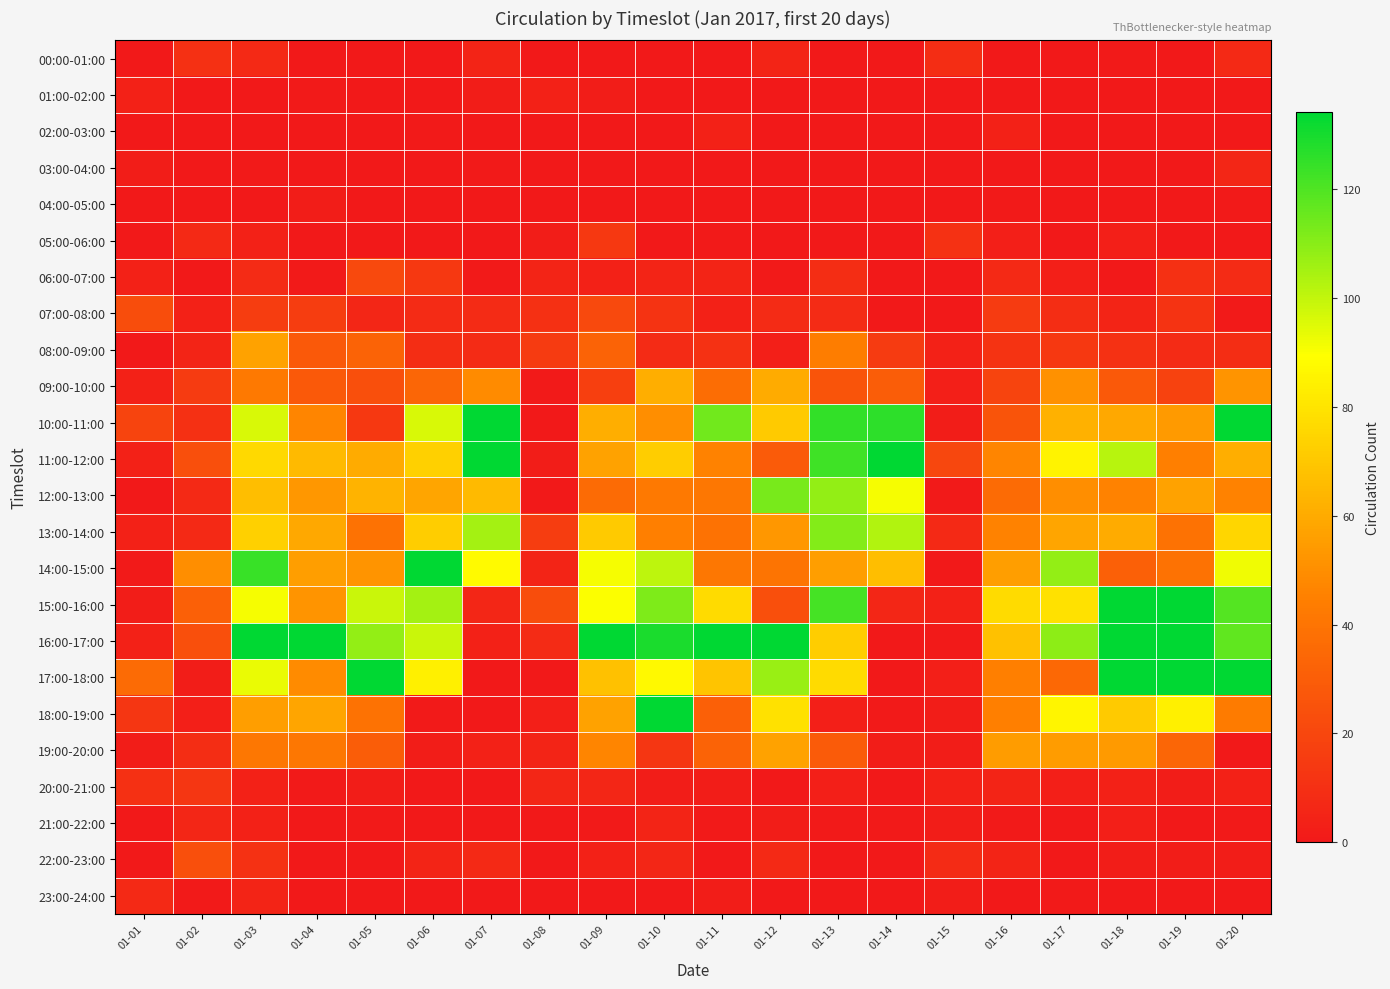

Which has a higher value, 01-20 or 01-11?

01-20